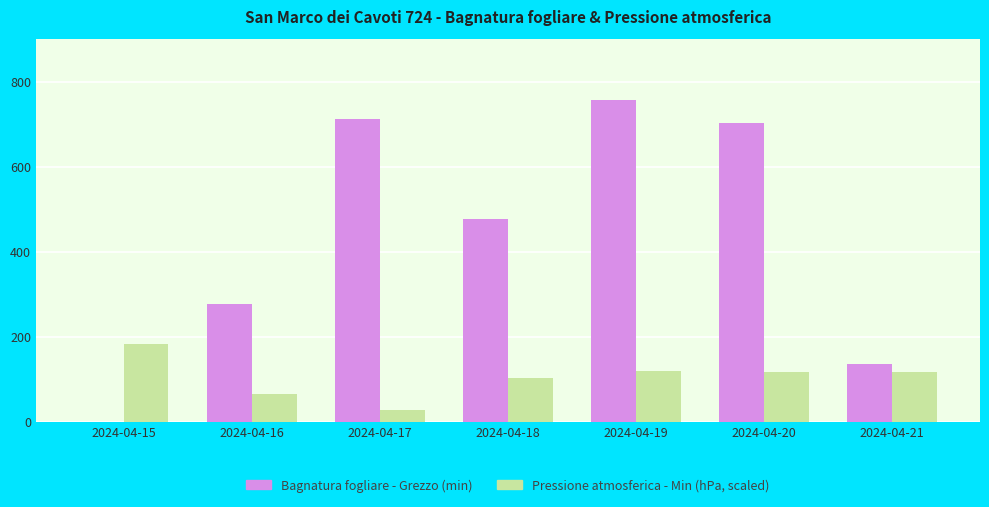

How many values in the Bagnatura fogliare - Grezzo (min) series exceed 476?

4